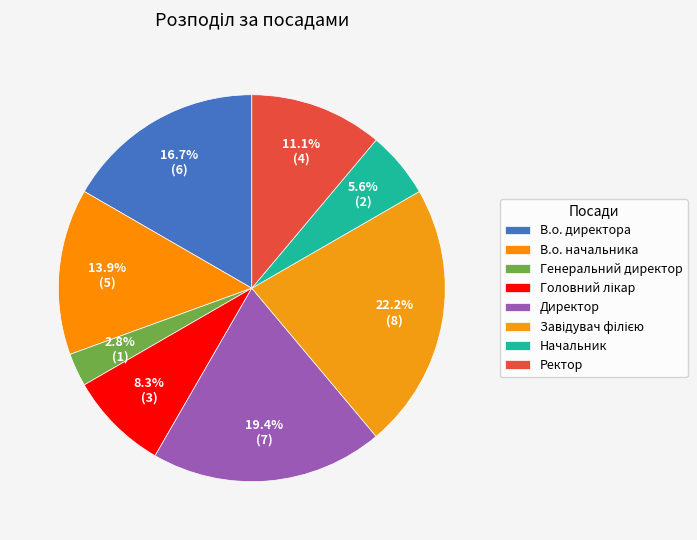

The Генеральний директор slice represents 17% of the pie. True or false?

False